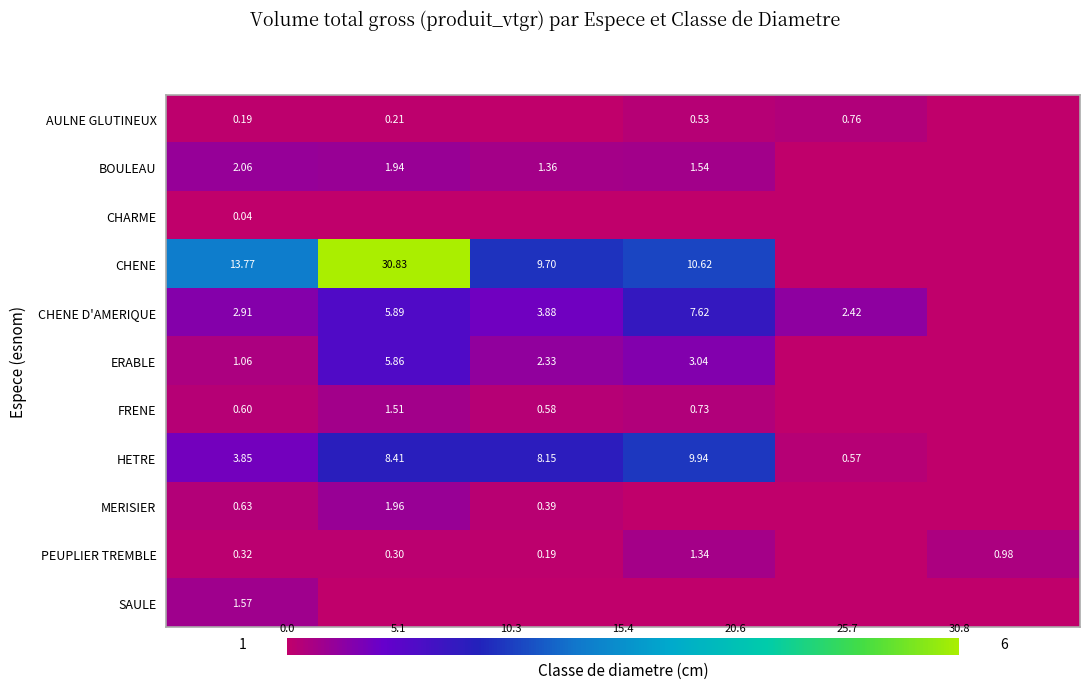

Which category has the highest value in the ERABLE series?

2